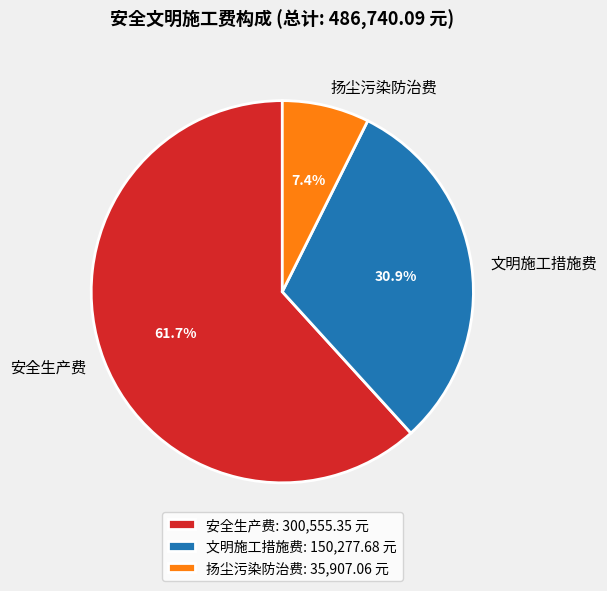

To the nearest percent, what is the difference between the 文明施工措施费 and 安全生产费 slice percentages?

31%